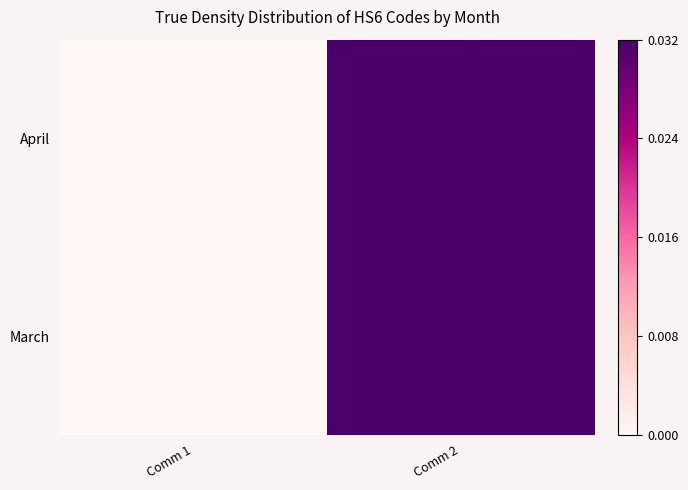

At how many categories does at least one series exceed 0?

1